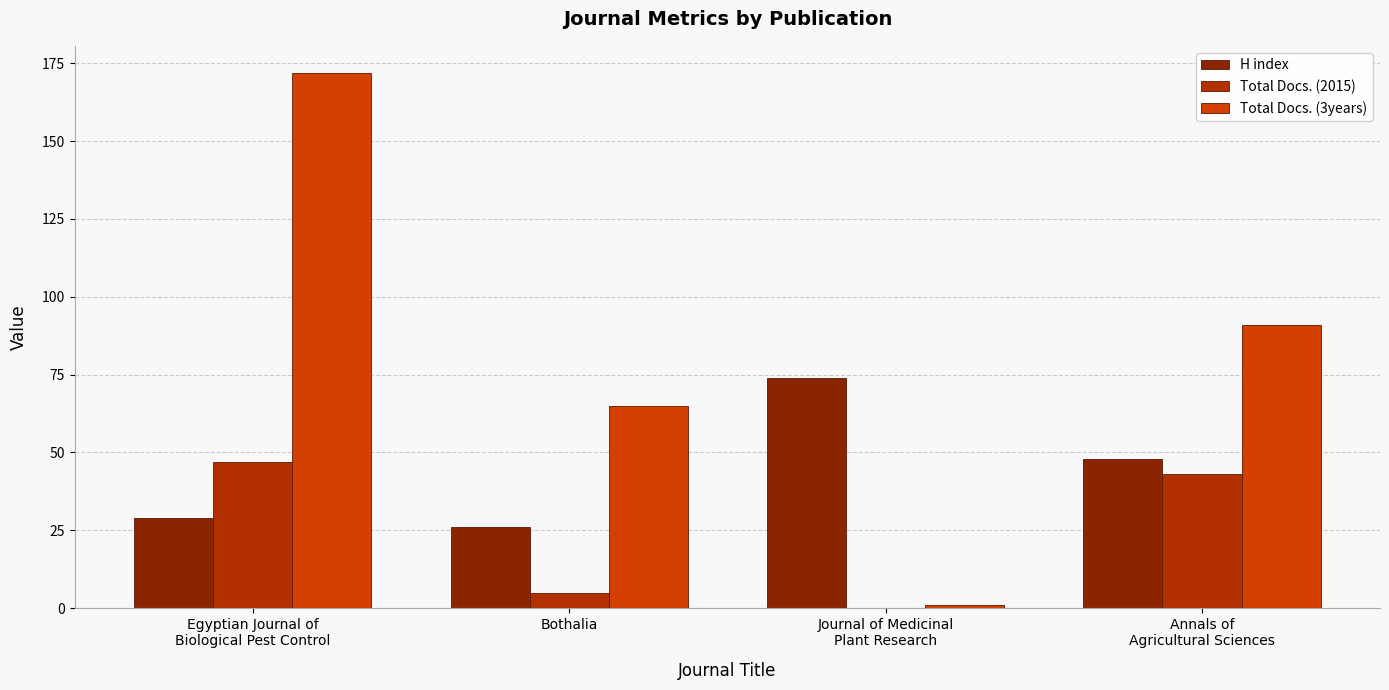

How many categories are shown in the chart?

4